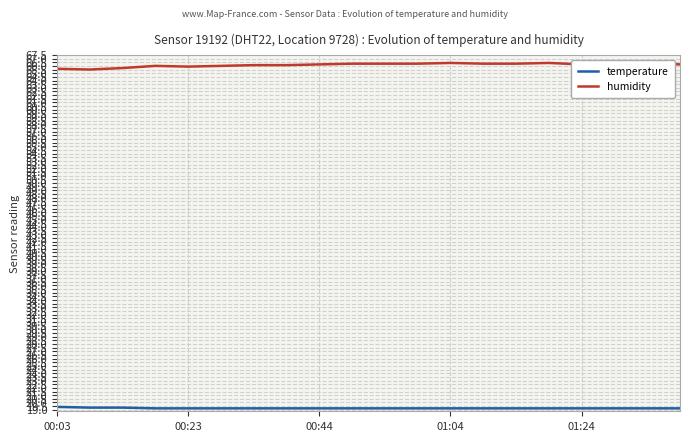

How many lines are shown in the chart?

2